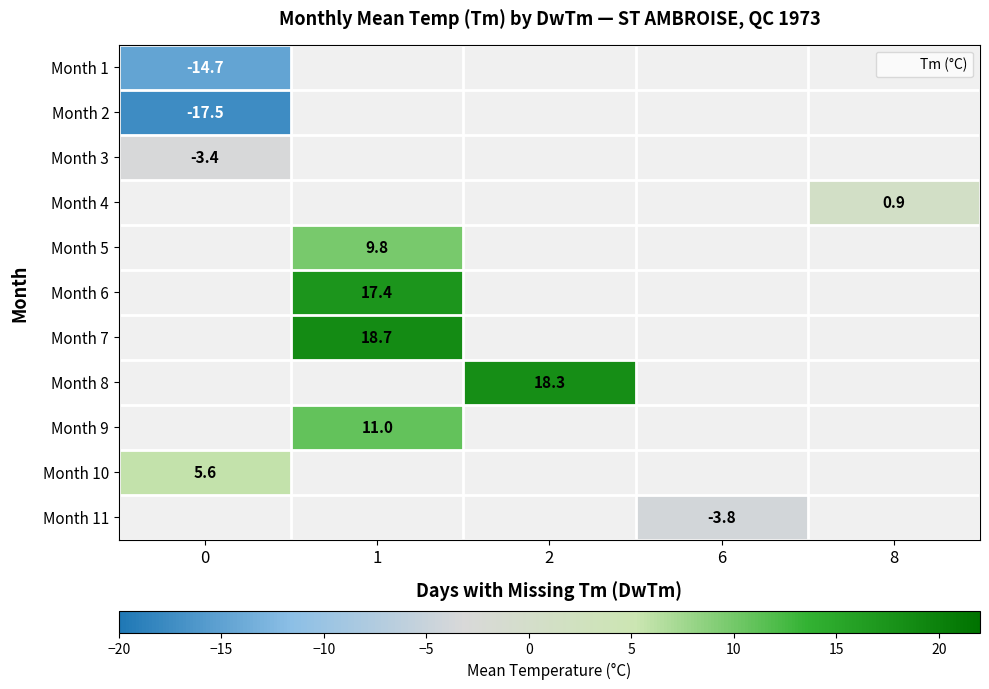

At how many categories does at least one series exceed 13?

2